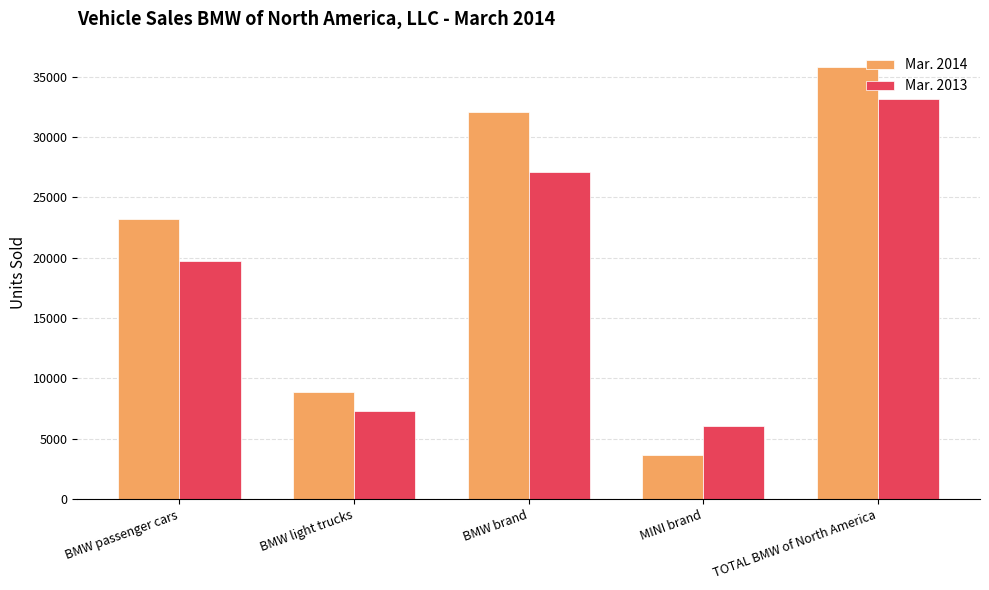

What is the label of the 1st bar from the left?

BMW passenger cars